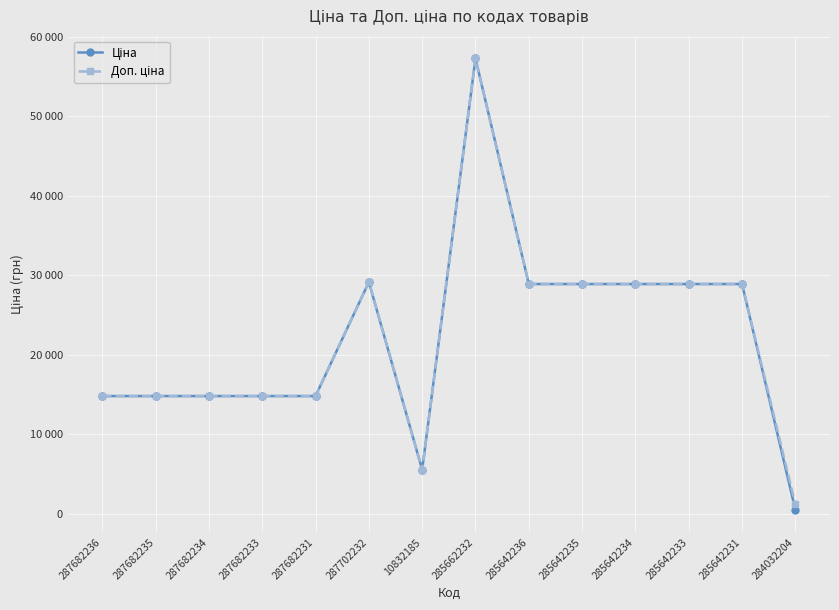

List the series in order of their overall mean, highest first.

Доп. ціна, Ціна